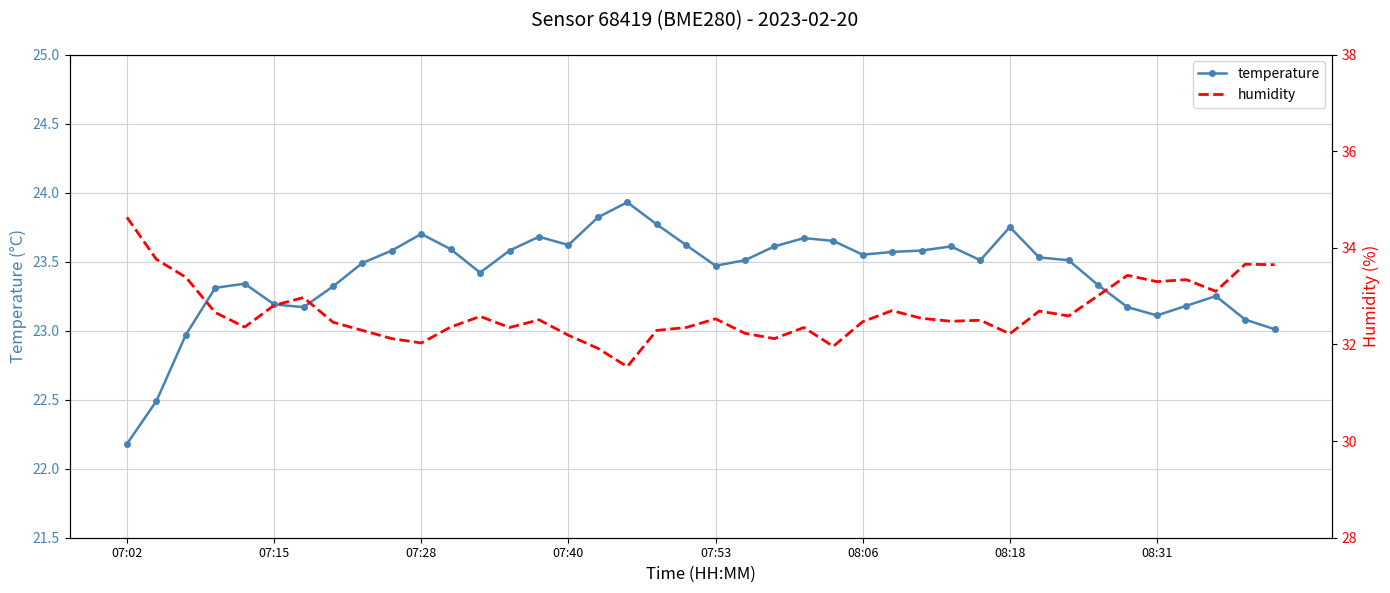

True or false: humidity and temperature intersect in this chart.

False